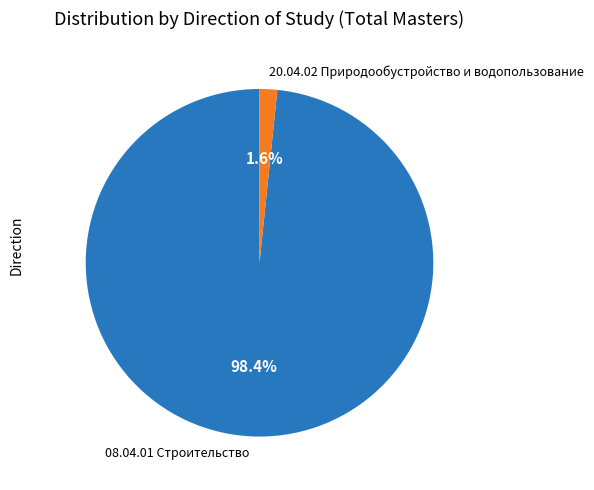

Is there any slice that represents more than half of the pie?

Yes